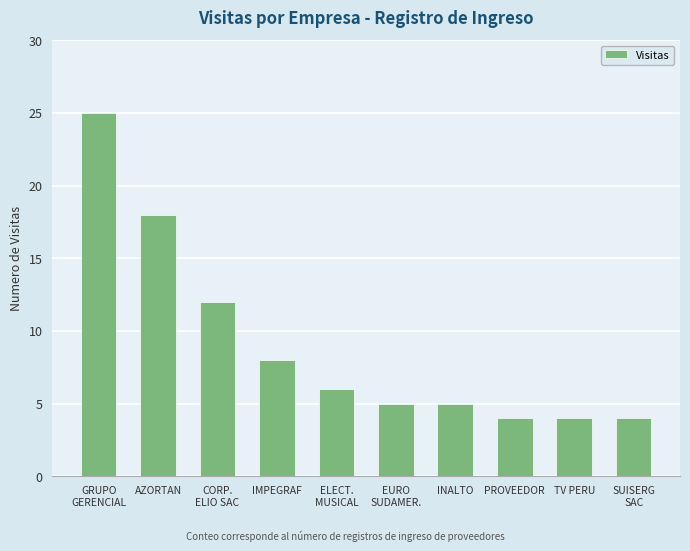

Between ELECT.
MUSICAL and EURO
SUDAMER., which is larger?

ELECT.
MUSICAL